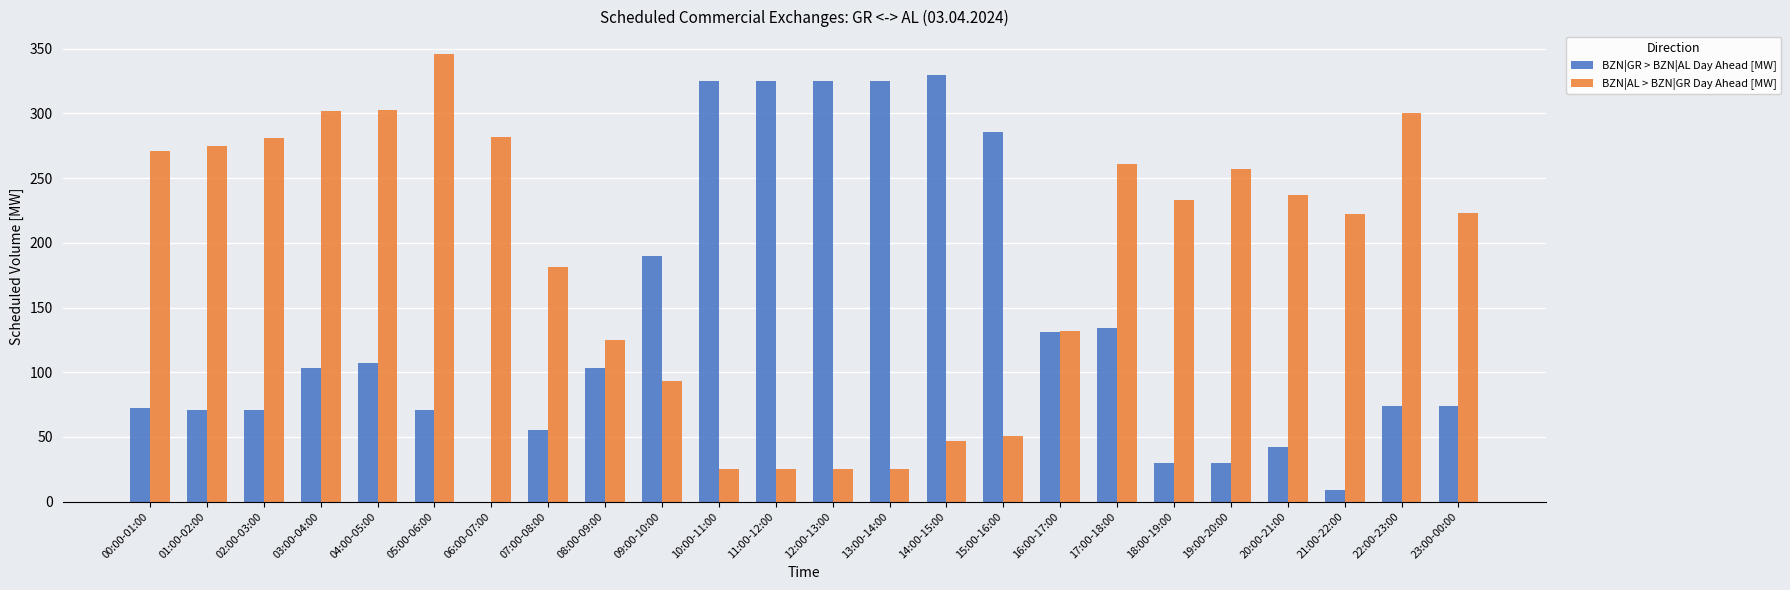

At which label is BZN|GR > BZN|AL Day Ahead [MW] closest to 165?

09:00-10:00